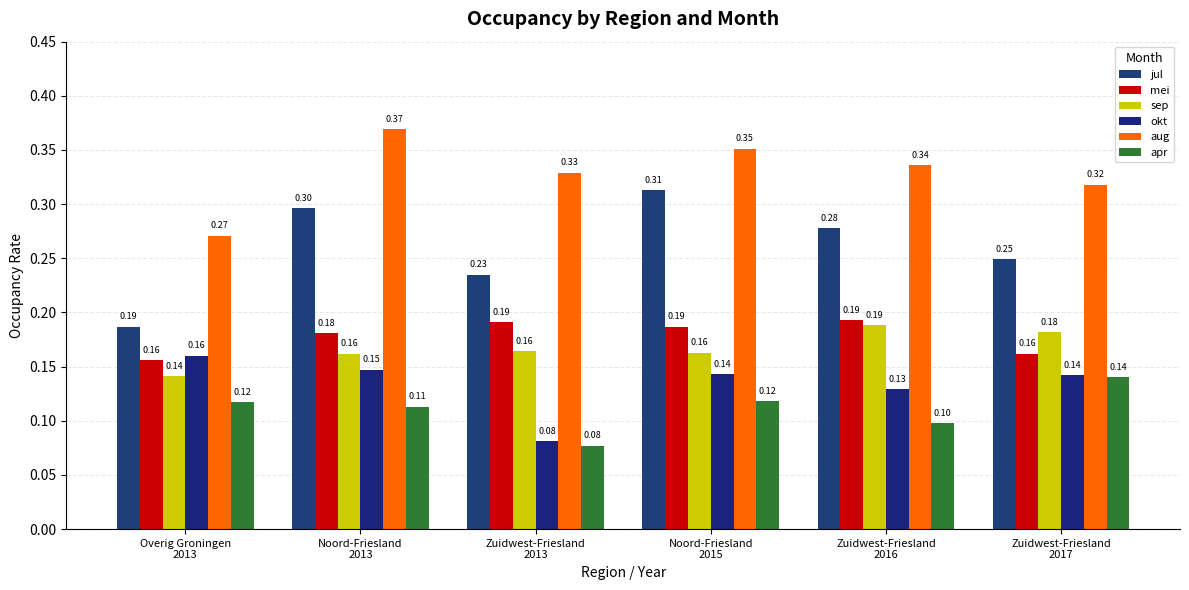

Is it true that apr equals 0.2 at Zuidwest-Friesland
2017?

False